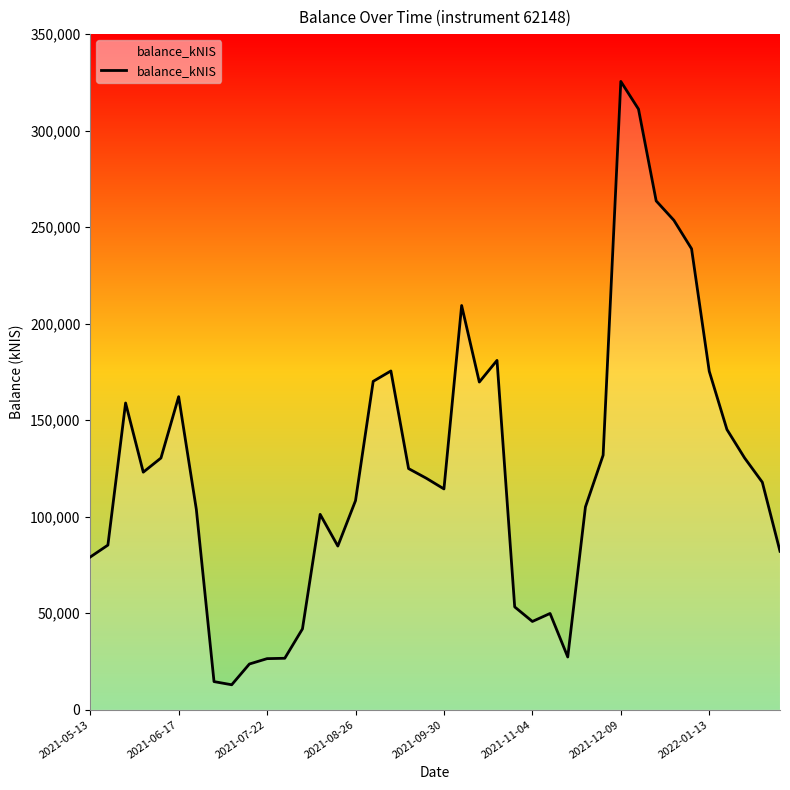

How many lines are shown in the chart?

1